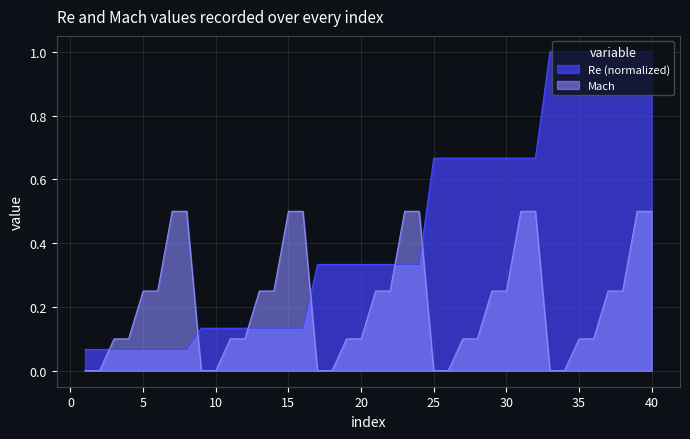

What is the difference between the highest and lowest values at 13?

0.1